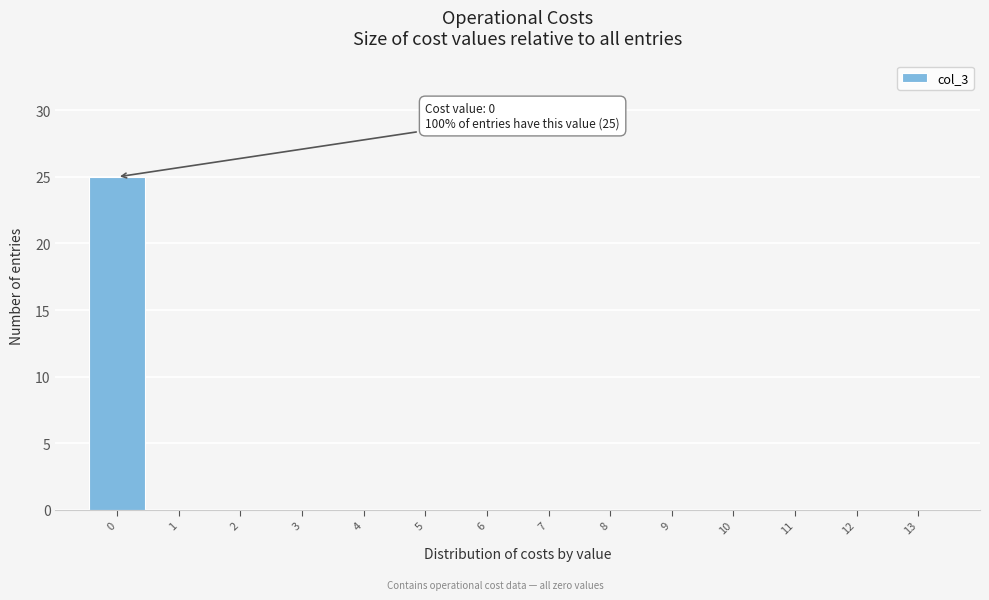

Which range on the x-axis has the tallest bar?

-0.5 to 0.5